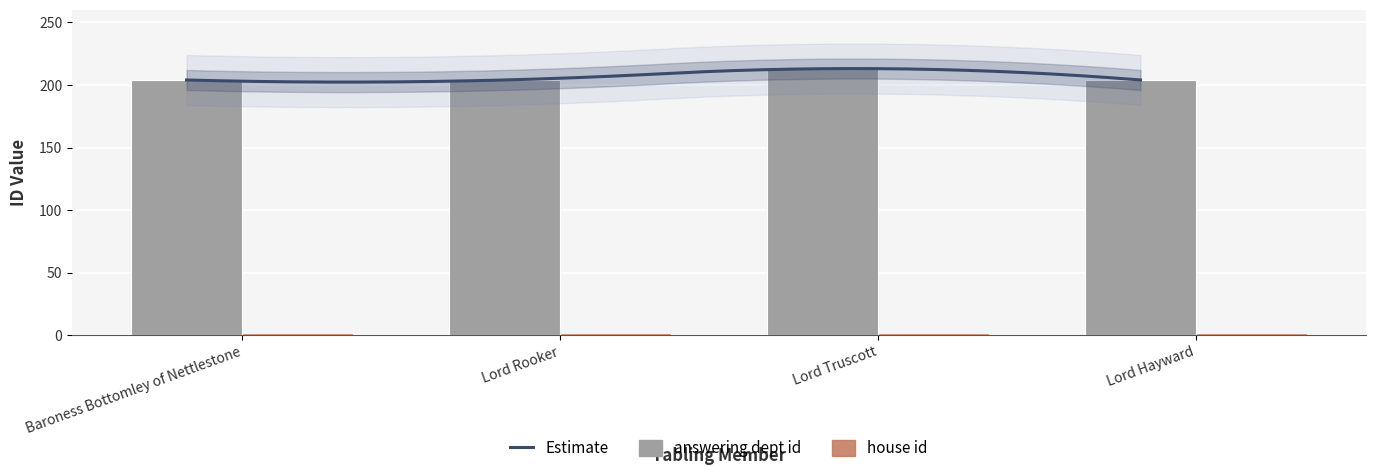

What is the sum of the values at Lord Hayward and Baroness Bottomley of Nettlestone?

408